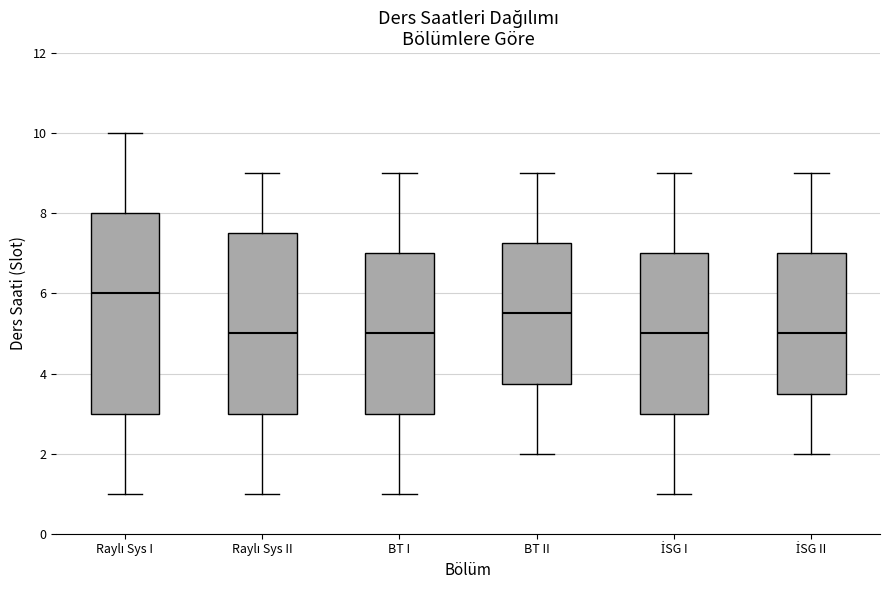

Reading left to right, read every box against the y-axis: the position of its median line, the range the box covers, and the ends of its whiskers. The values are not printed on the chart, so give them approximately, as read against the axis.

Raylı Sys I: median 6.0, box 3.0 to 8.0, whiskers 1.0 to 10.0
Raylı Sys II: median 5.0, box 3.0 to 7.6, whiskers 1.0 to 9.0
BT I: median 5.0, box 3.0 to 7.0, whiskers 1.0 to 9.0
BT II: median 5.6, box 3.8 to 7.2, whiskers 2.0 to 9.0
İSG I: median 5.0, box 3.0 to 7.0, whiskers 1.0 to 9.0
İSG II: median 5.0, box 3.6 to 7.0, whiskers 2.0 to 9.0